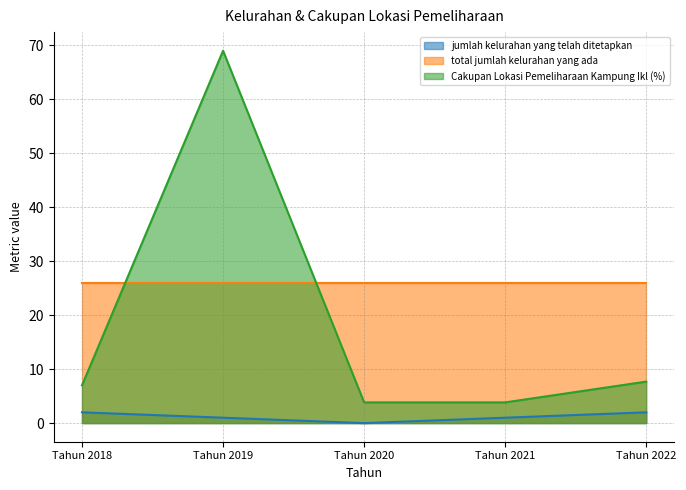

At which label does Cakupan Lokasi Pemeliharaan Kampung Ikl (%) first exceed 7?

Tahun 2019